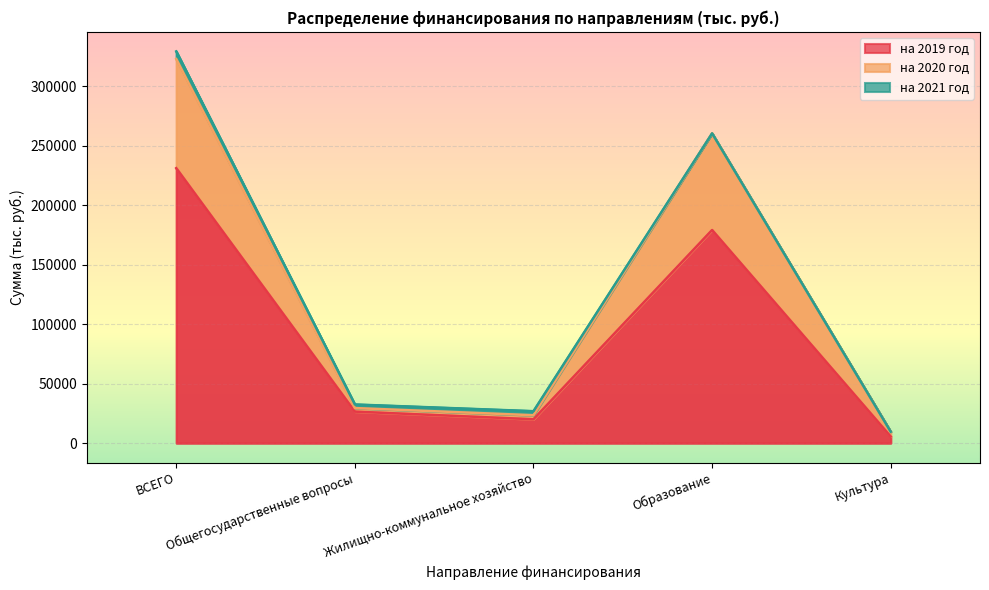

Between Общегосударственные вопросы and Образование, which series saw the biggest shift?

на 2020 год